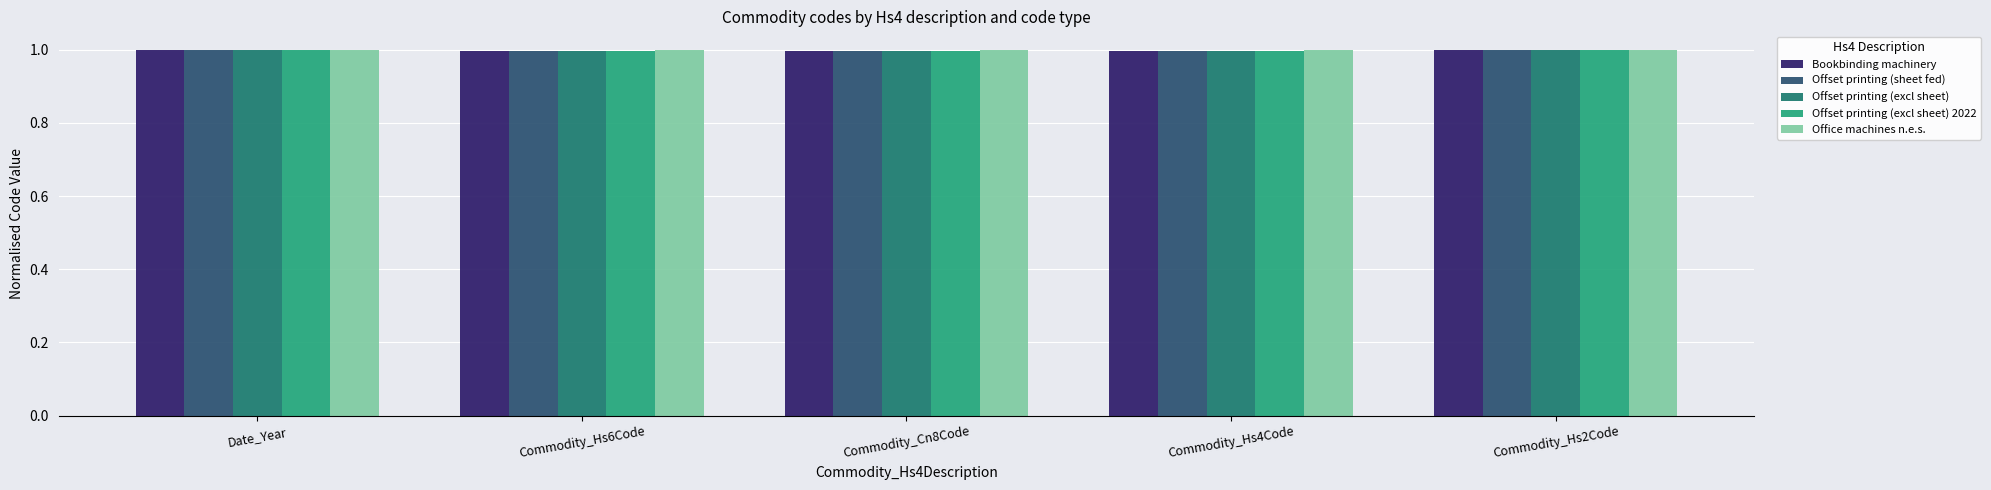

Reading left to right, extract all data points from this chart.

Bookbinding machinery: Date_Year=1.0	Commodity_Hs6Code=1.0	Commodity_Cn8Code=1.0	Commodity_Hs4Code=1.0	Commodity_Hs2Code=1.0
Offset printing (sheet fed): Date_Year=1.0	Commodity_Hs6Code=1.0	Commodity_Cn8Code=1.0	Commodity_Hs4Code=1.0	Commodity_Hs2Code=1.0
Offset printing (excl sheet): Date_Year=1.0	Commodity_Hs6Code=1.0	Commodity_Cn8Code=1.0	Commodity_Hs4Code=1.0	Commodity_Hs2Code=1.0
Offset printing (excl sheet) 2022: Date_Year=1.0	Commodity_Hs6Code=1.0	Commodity_Cn8Code=1.0	Commodity_Hs4Code=1.0	Commodity_Hs2Code=1.0
Office machines n.e.s.: Date_Year=1.0	Commodity_Hs6Code=1.0	Commodity_Cn8Code=1.0	Commodity_Hs4Code=1.0	Commodity_Hs2Code=1.0